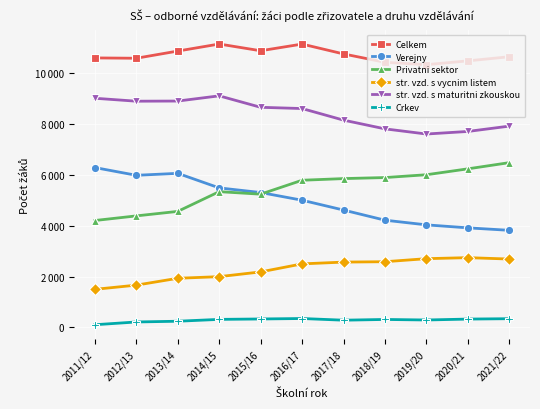

True or false: Verejny has more than 2 points higher than both neighbors.

False